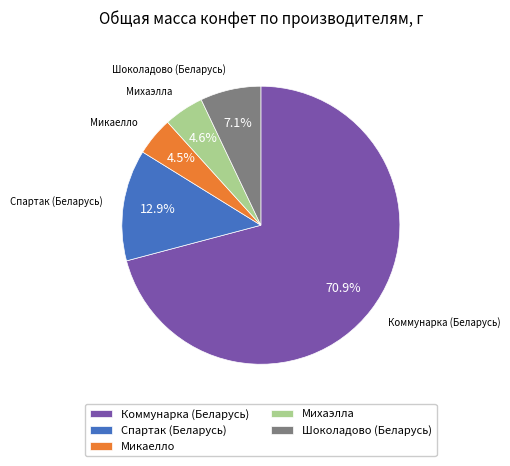

To the nearest percent, what percentage of the pie is Коммунарка (Беларусь)?

71%